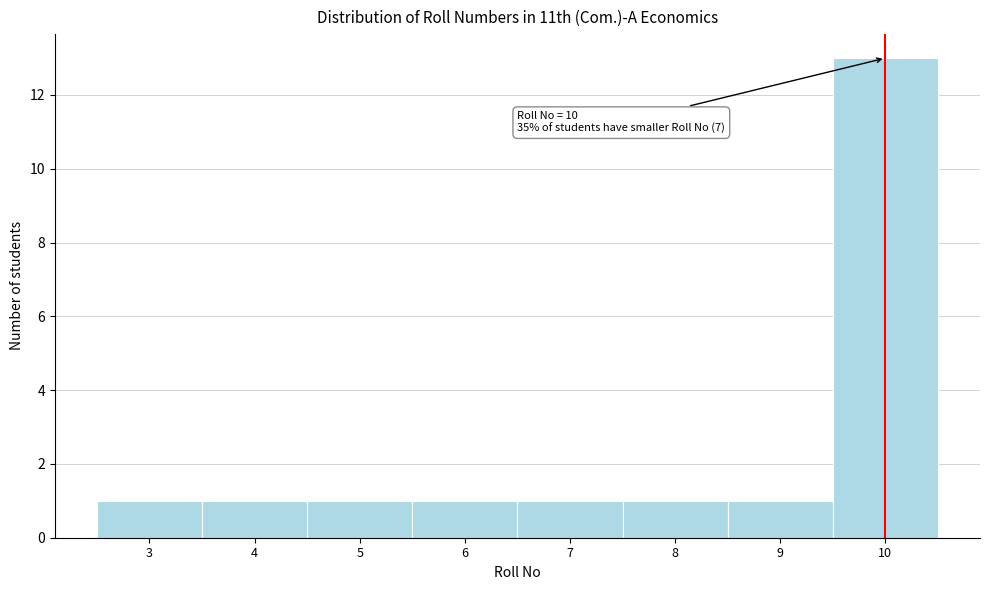

Which range on the x-axis has the tallest bar?

9.5 to 10.5